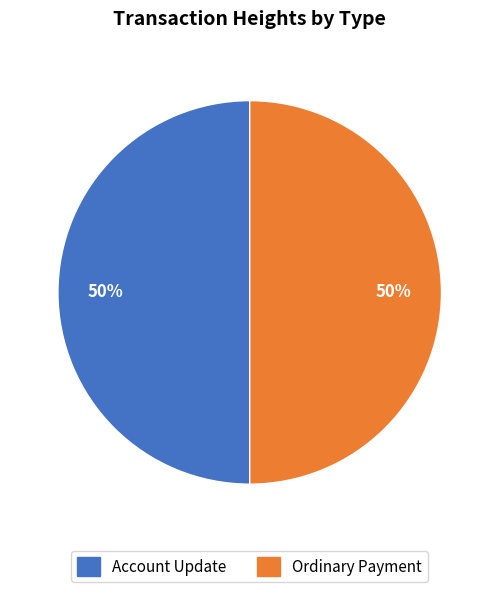

To the nearest percent, what is the average slice percentage?

50%